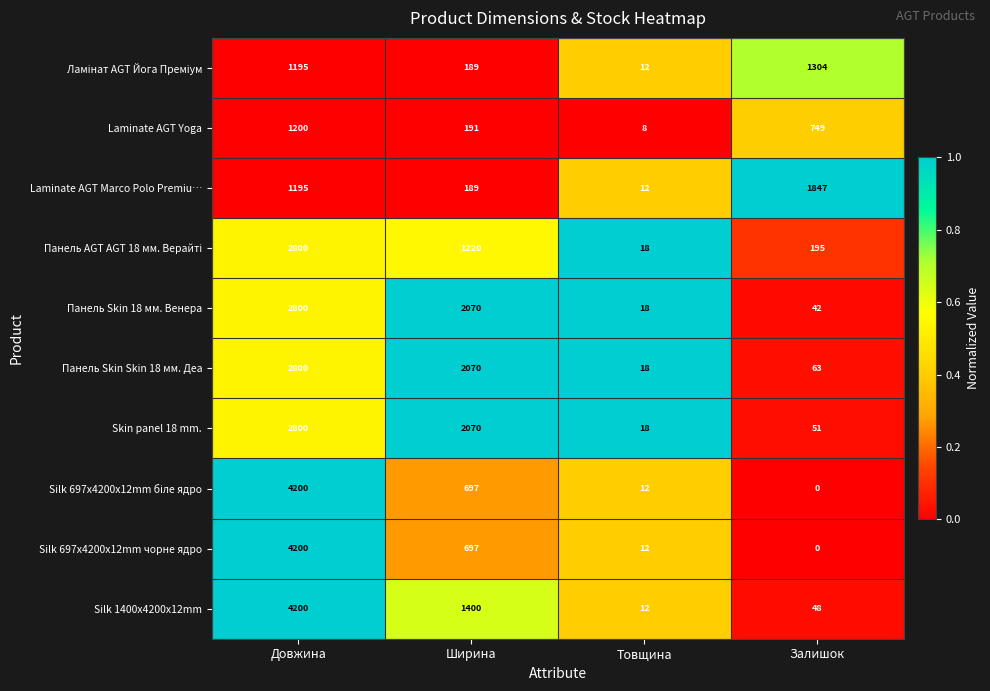

How many categories are shown in the chart?

4